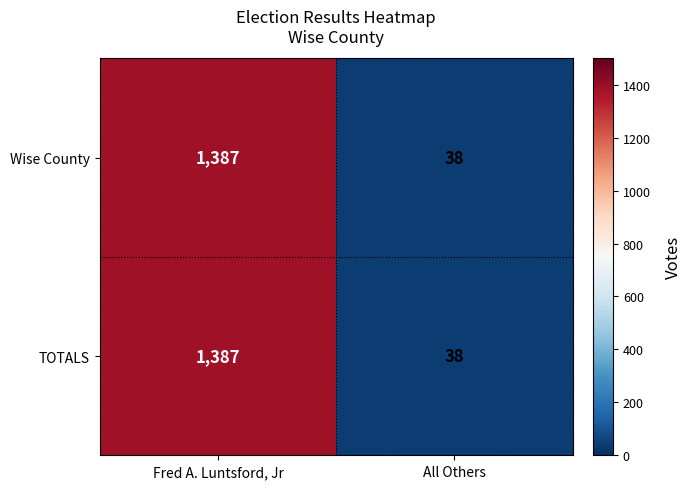

List the labels in order of TOTALS value, smallest first.

All Others, Fred A. Luntsford, Jr